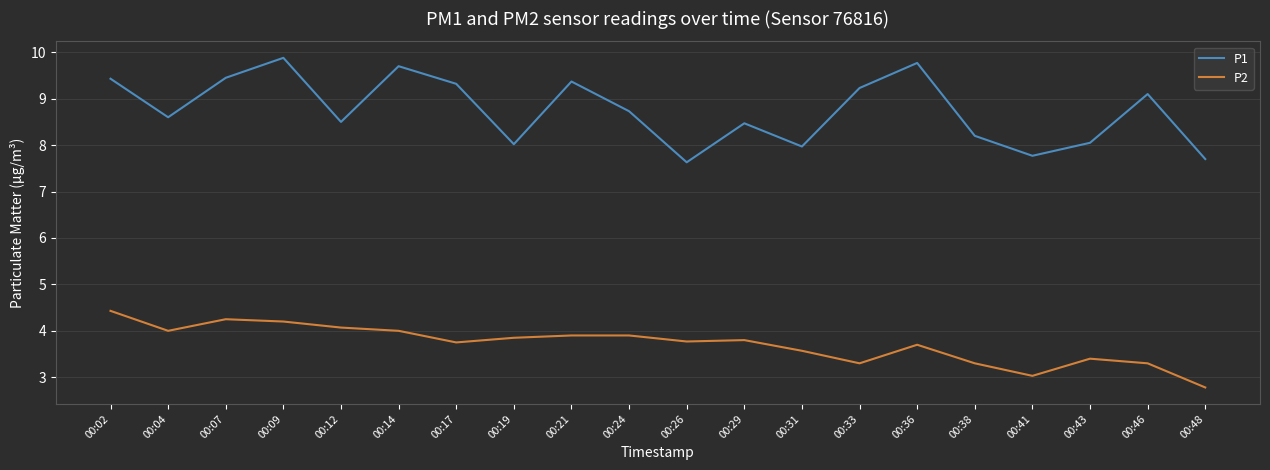

At which label is P2 closest to 3?

00:41